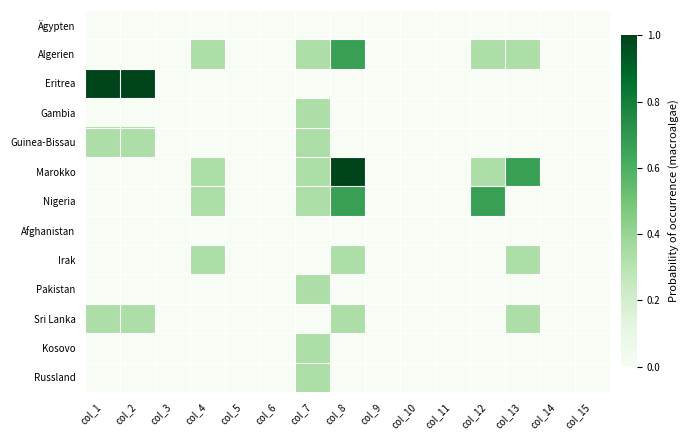

How many distinct data groups are displayed?

13